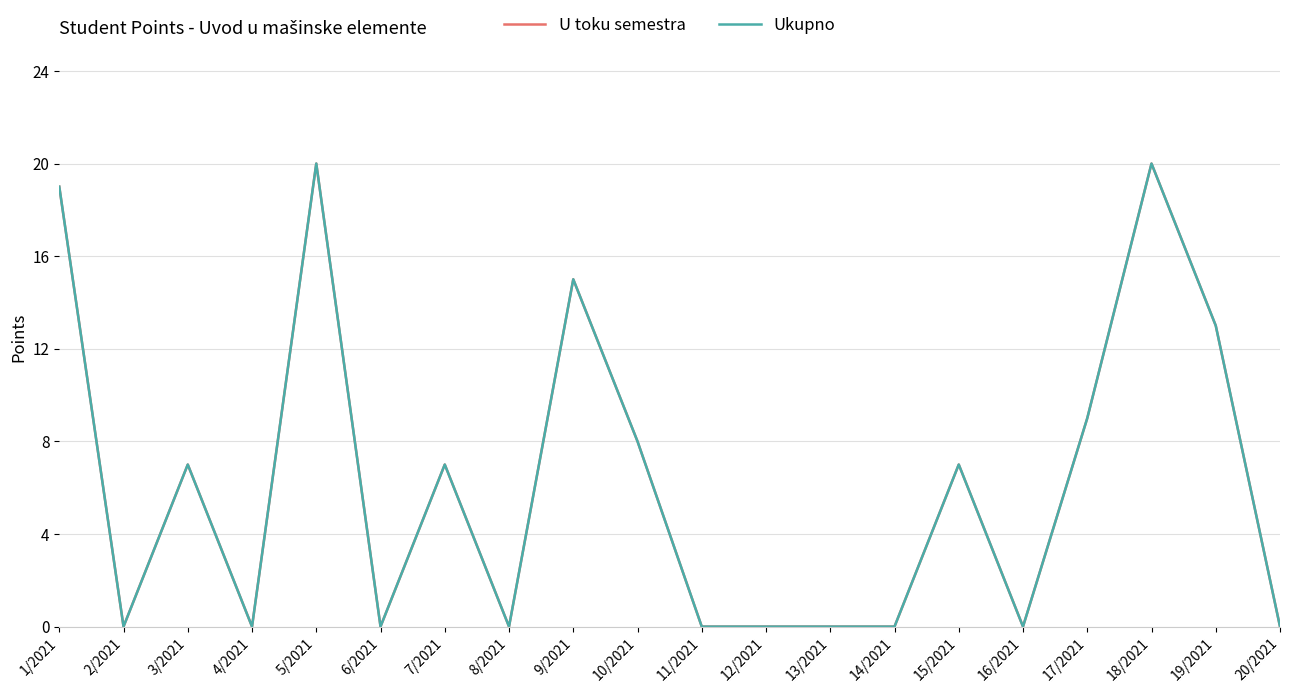

At how many categories does at least one series exceed 18?

3